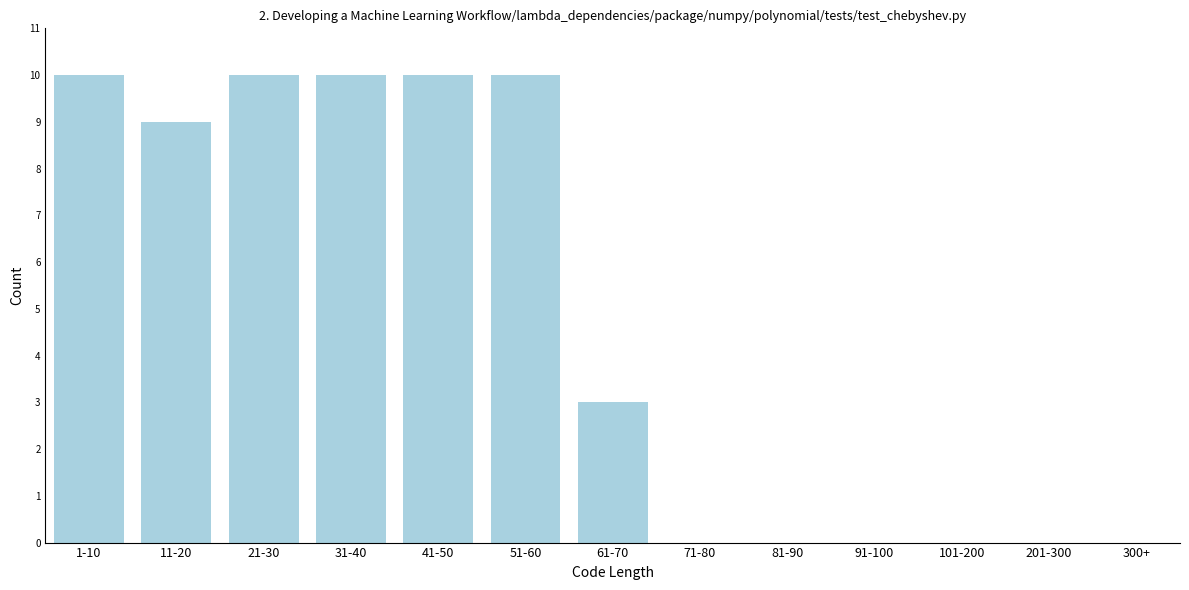

Reading left to right, extract all data points from this chart.

1-10=10	11-20=9	21-30=10	31-40=10	41-50=10	51-60=10	61-70=3	71-80=0	81-90=0	91-100=0	101-200=0	201-300=0	300+=0